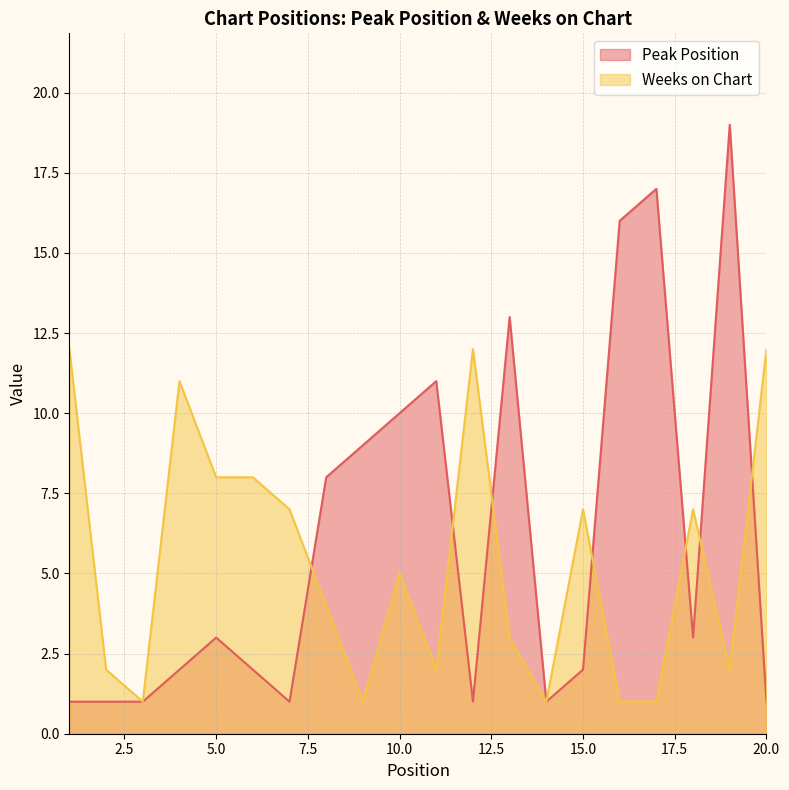

How many categories are shown in the chart?

20